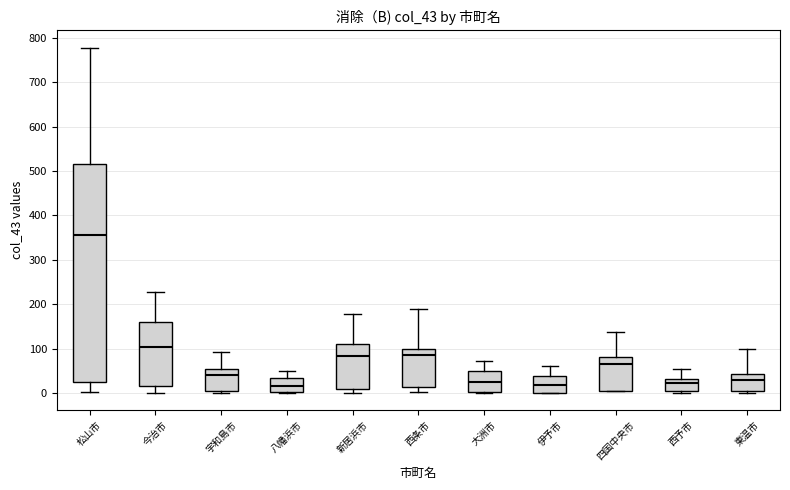

Reading left to right, transcribe this box plot: for each box, give where its median line is, the range the box spans, and where its two whiskers end, as read against the y-axis. The values are not printed on the chart, so give them approximately, as read against the axis.

松山市: median 360, box 20 to 520, whiskers 0 to 780
今治市: median 100, box 20 to 160, whiskers 0 to 230
宇和島市: median 40, box 0 to 50, whiskers 0 (just below the box's lower edge) to 90
八幡浜市: median 20, box 0 to 30, whiskers 0 to 50
新居浜市: median 80, box 10 to 110, whiskers 0 to 180
西条市: median 90, box 10 to 100, whiskers 0 to 190
大洲市: median 20, box 0 to 50, whiskers 0 to 70
伊予市: median 20, box 0 to 40, whiskers 0 to 60
四国中央市: median 70, box 0 to 80, whiskers 0 to 140
西予市: median 20, box 0 to 30, whiskers 0 (just below the box's lower edge) to 50
東温市: median 30, box 0 to 40, whiskers 0 (just below the box's lower edge) to 100